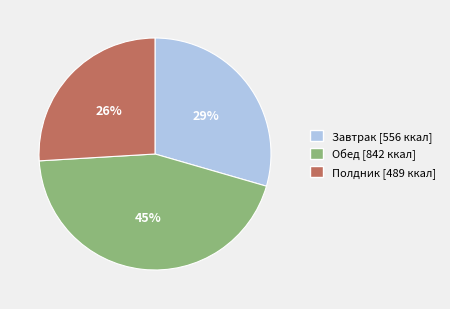

True or false: Завтрак accounts for 29% of the total.

True